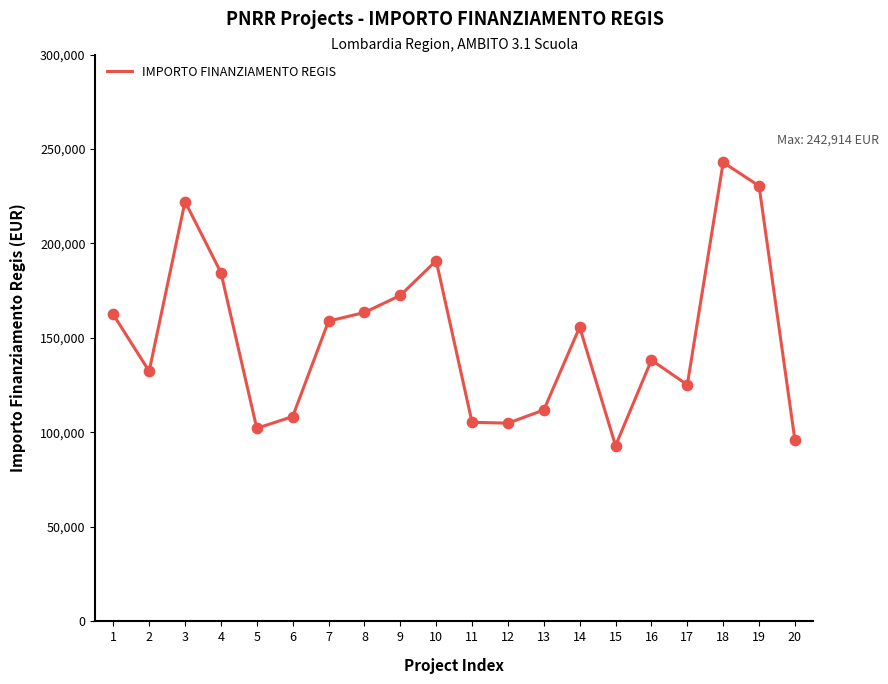

Between 6 and 1, which is larger?

1